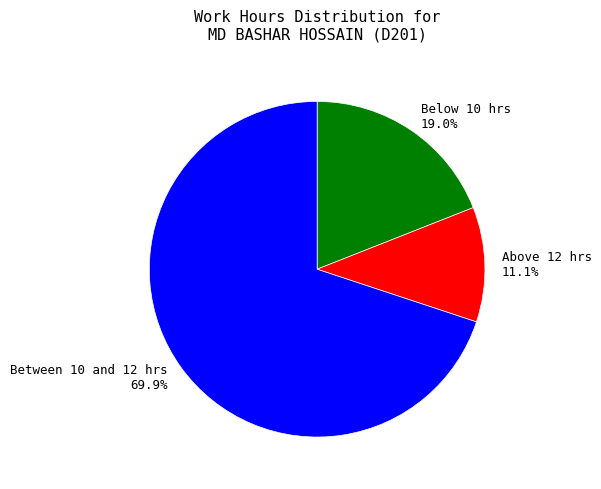

Is Between 10 and 12 hrs 69.9% the majority of the pie?

Yes